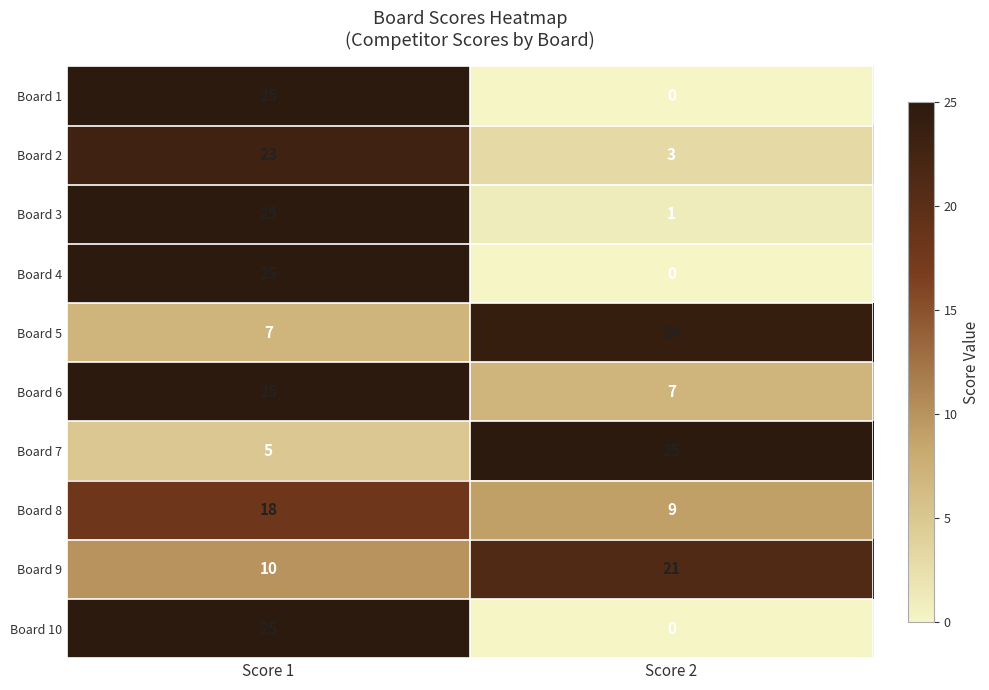

What is the minimum value for Board 2?

3